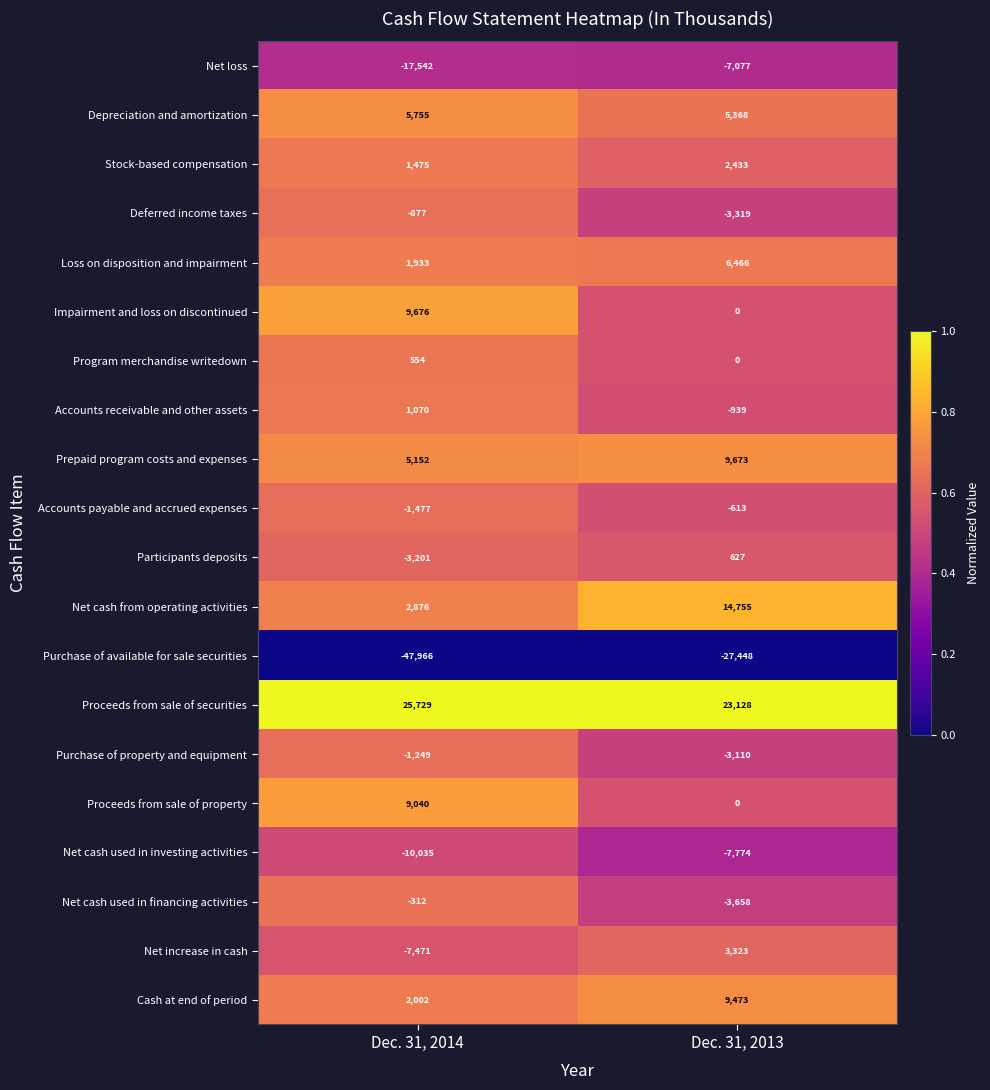

Which label corresponds to the largest value in the chart?

Dec. 31, 2014